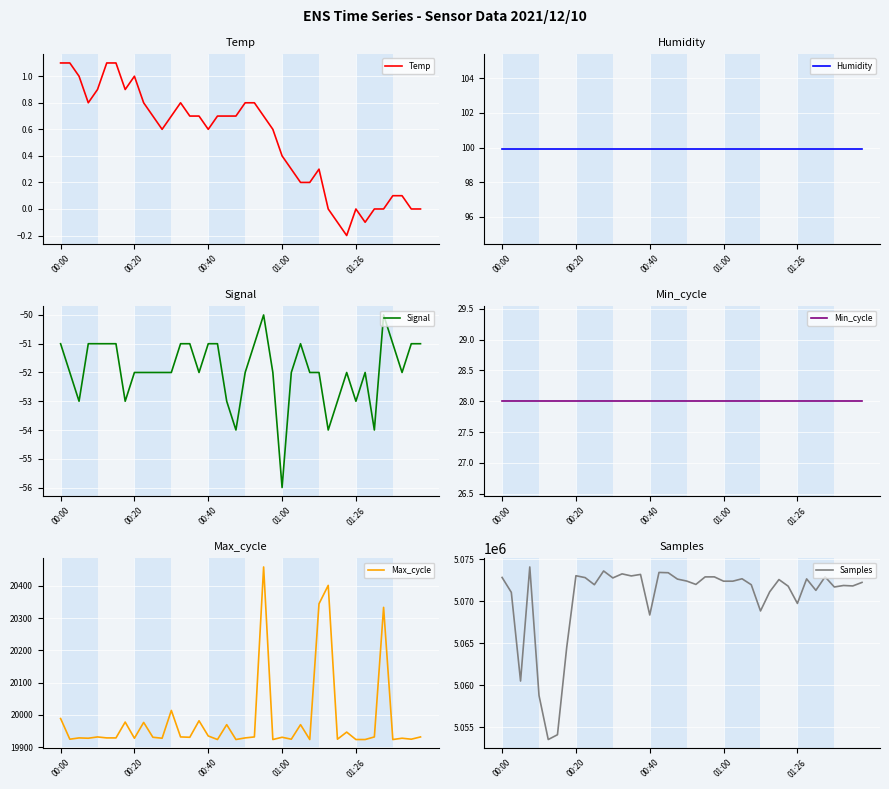

Is it true that Temp equals 0.4 at 00:00?

False